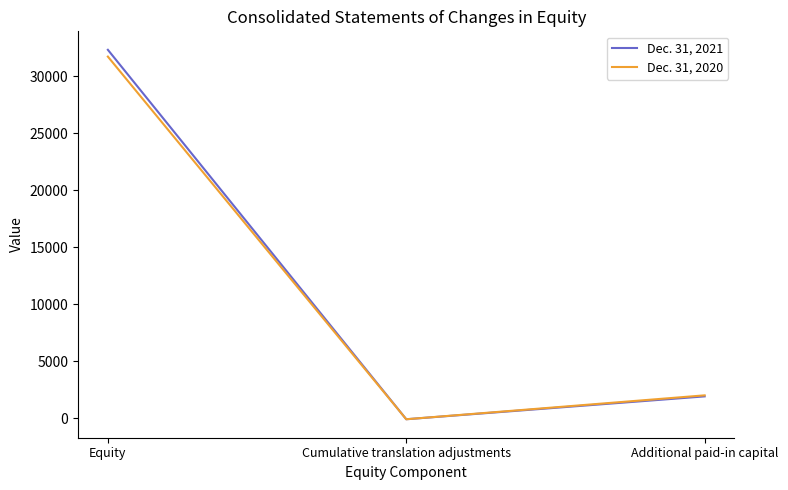

Rank the series by their average value, from highest to lowest.

Dec. 31, 2021, Dec. 31, 2020